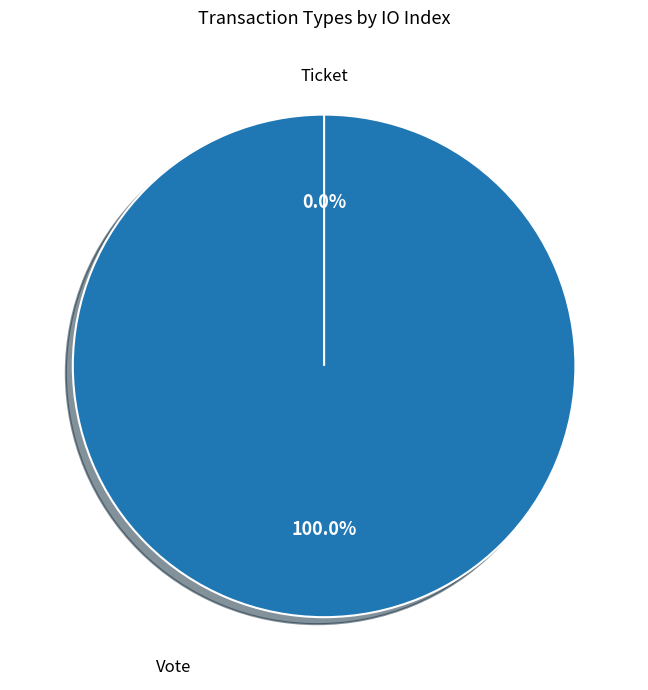

How many slices are in this pie chart?

2